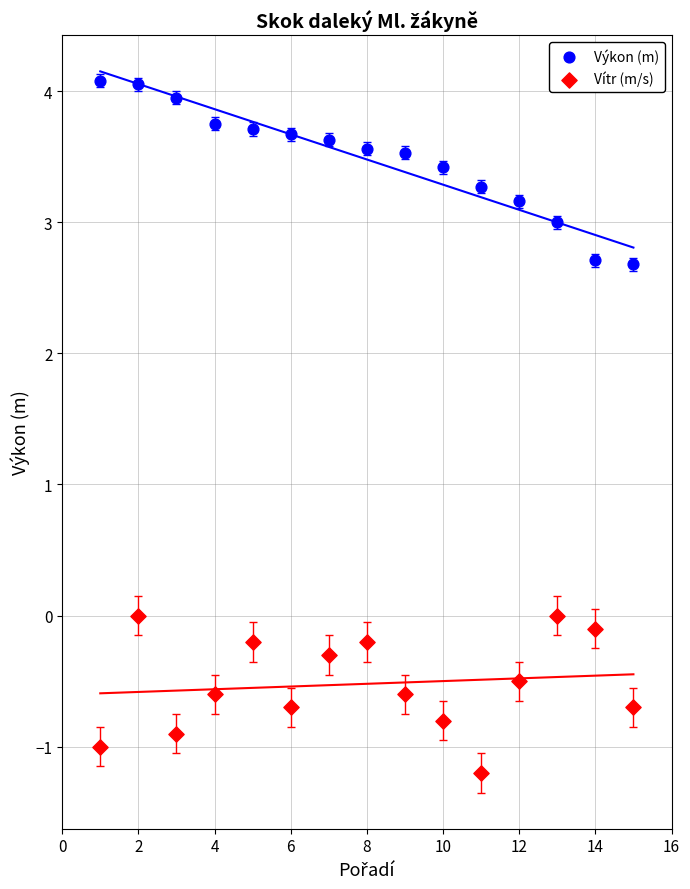

Across all data points, what is the range of X values (max minus min)?

14.0